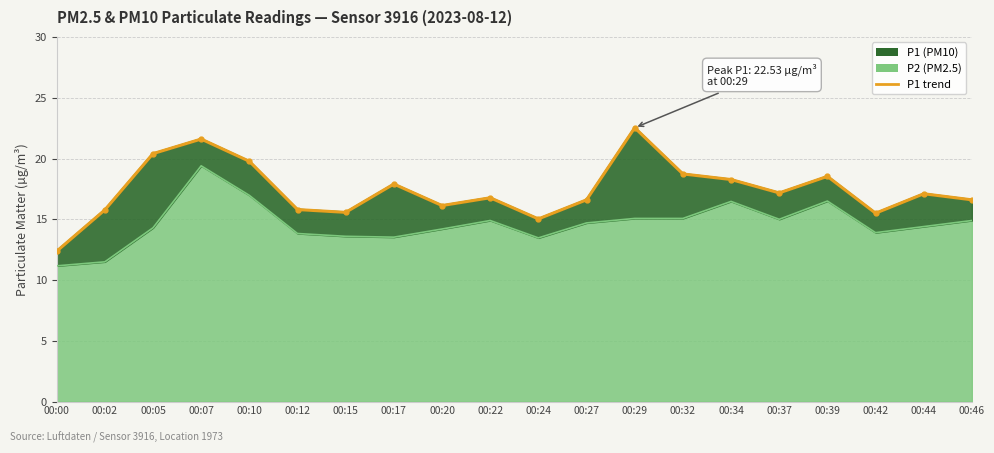

The chart shows a value of 3.5 at 00:20. True or false?

False